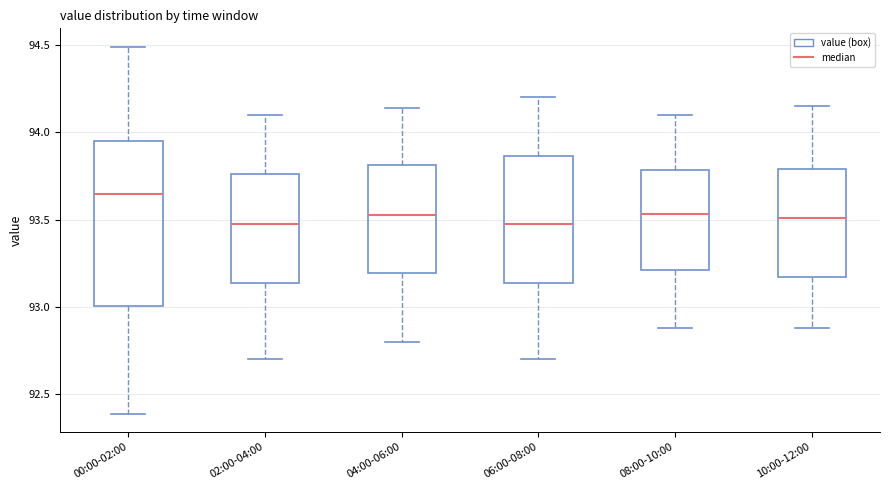

Which box has the highest median line?

00:00-02:00